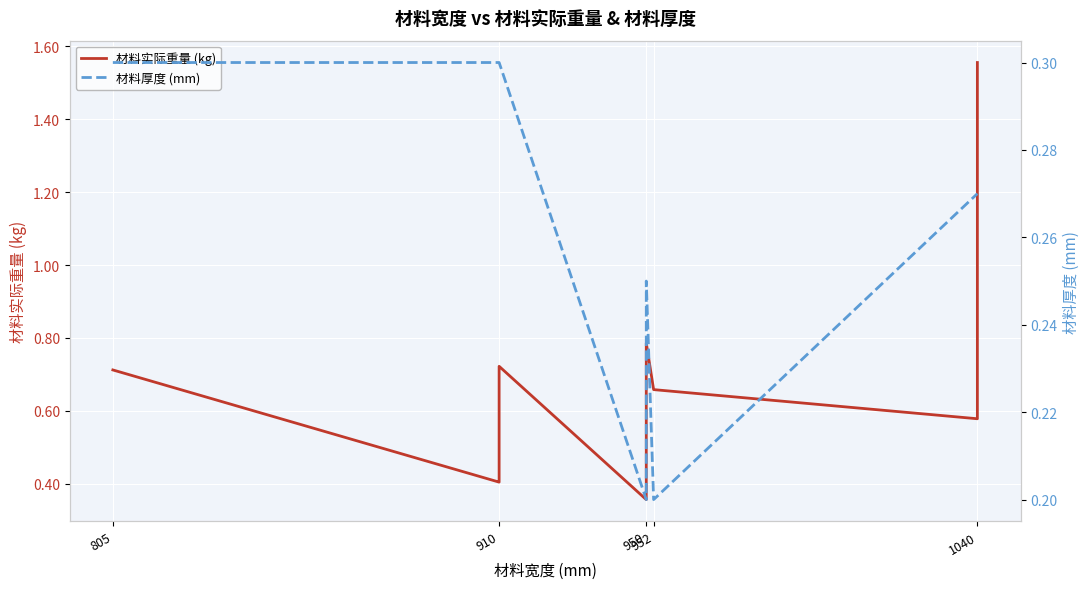

What is the total value across all series at 1040?

0.8